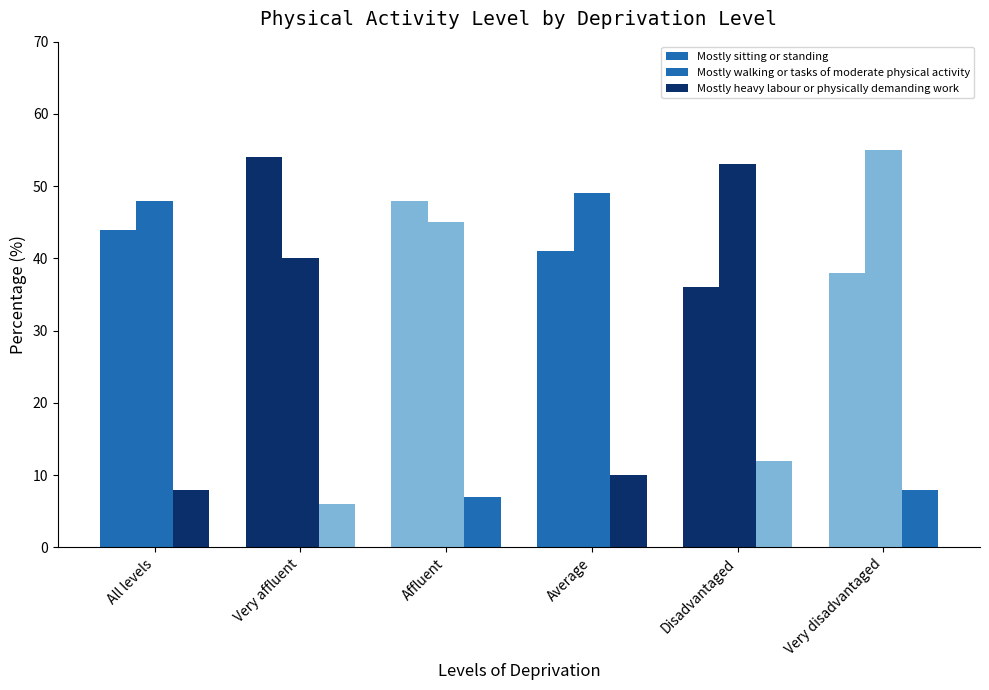

Reading left to right, what are all the values shown in this chart?

Mostly sitting or standing: 44	54	48	41	36	38
Mostly walking or tasks of moderate physical activity: 48	40	45	49	53	55
Mostly heavy labour or physically demanding work: 8	6	7	10	12	8